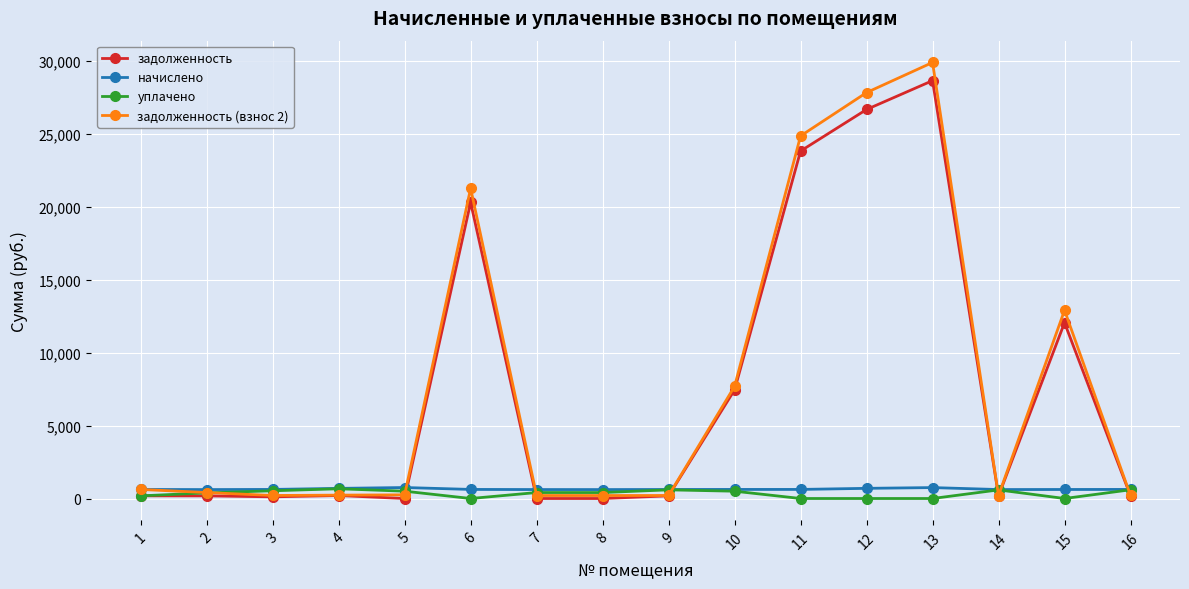

What is the value of the начислено point at the 6th from the left?

622.2